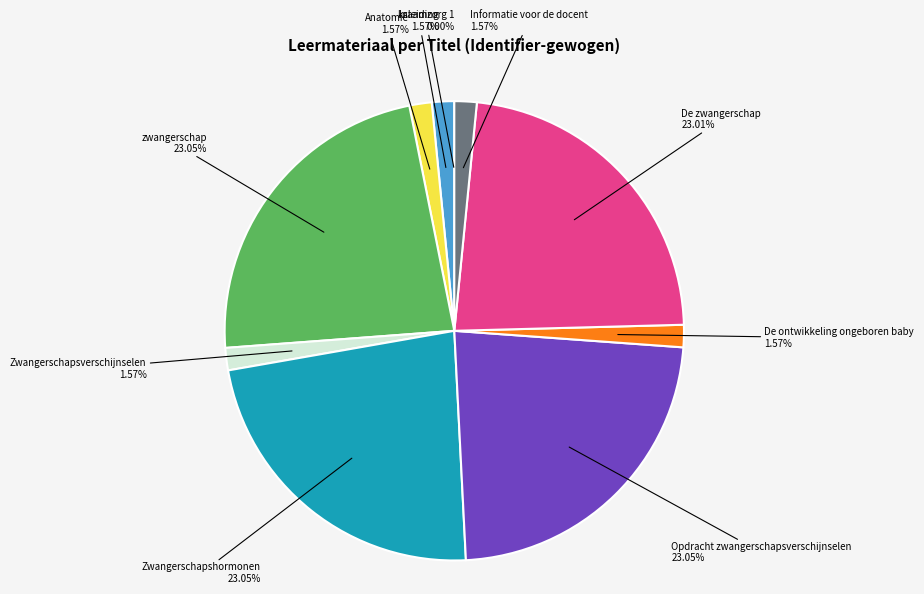

Between Inleiding and zwangerschap, which is larger?

zwangerschap